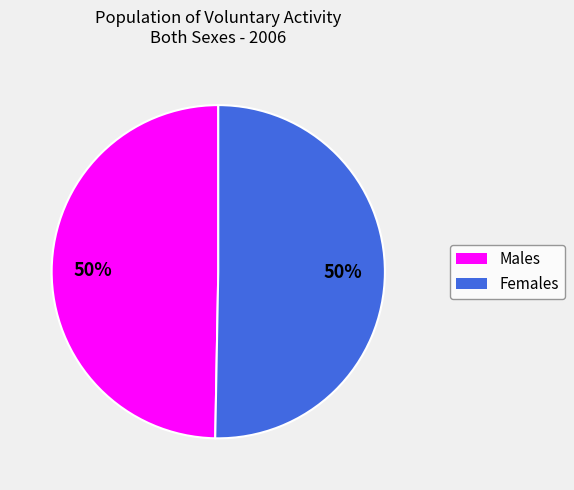

To the nearest percent, what is the average slice percentage?

50%